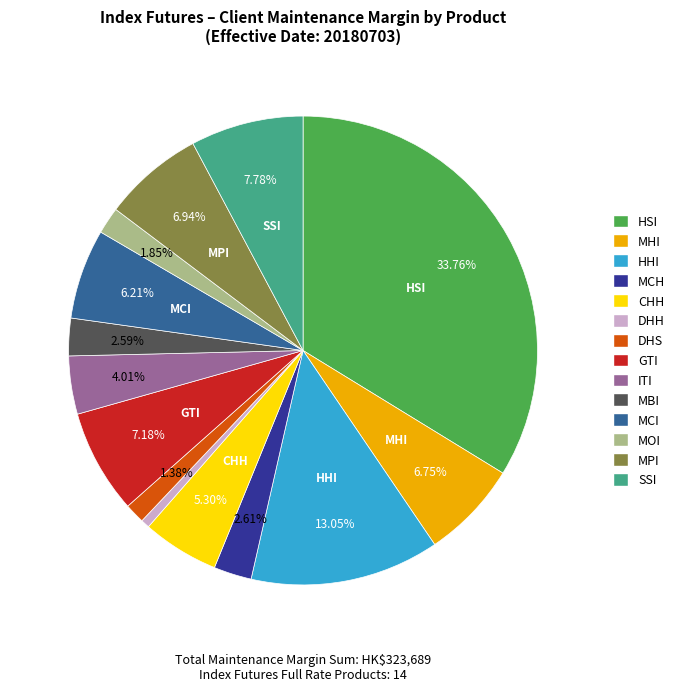

Is it true that GTI is 21% of the pie?

False